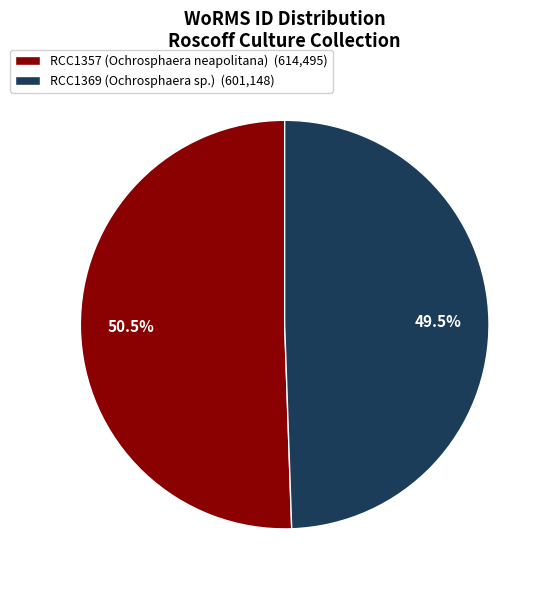

What percentage do RCC1357 (Ochrosphaera neapolitana) and RCC1369 (Ochrosphaera sp.) together represent?

100.0%